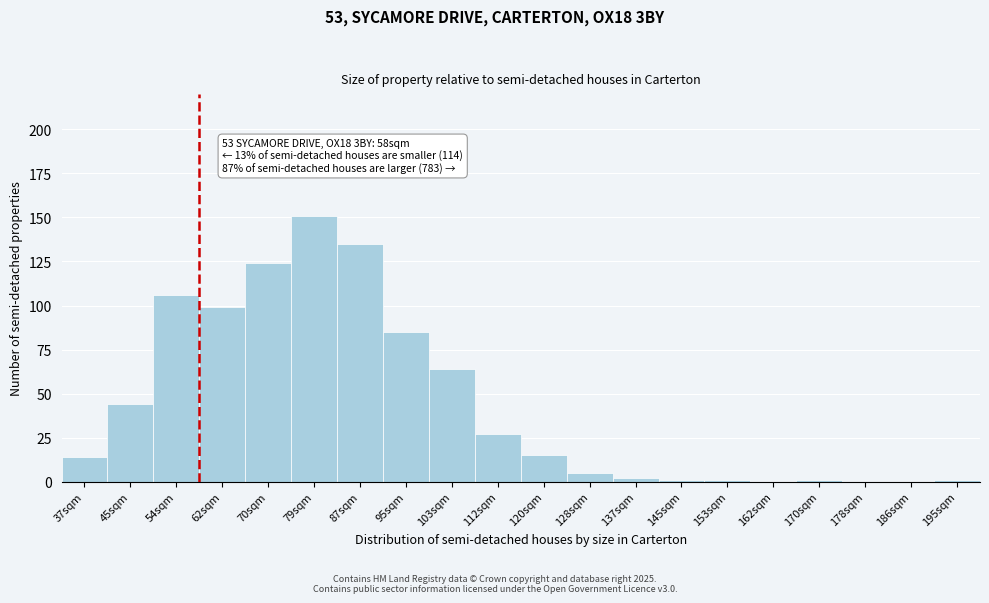

Reading left to right, extract all data points from this chart.

37sqm=14	45sqm=44	54sqm=106	62sqm=99	70sqm=124	79sqm=151	87sqm=135	95sqm=85	103sqm=64	112sqm=27	120sqm=15	128sqm=5	137sqm=2	145sqm=1	153sqm=1	162sqm=0	170sqm=1	178sqm=0	186sqm=0	195sqm=1